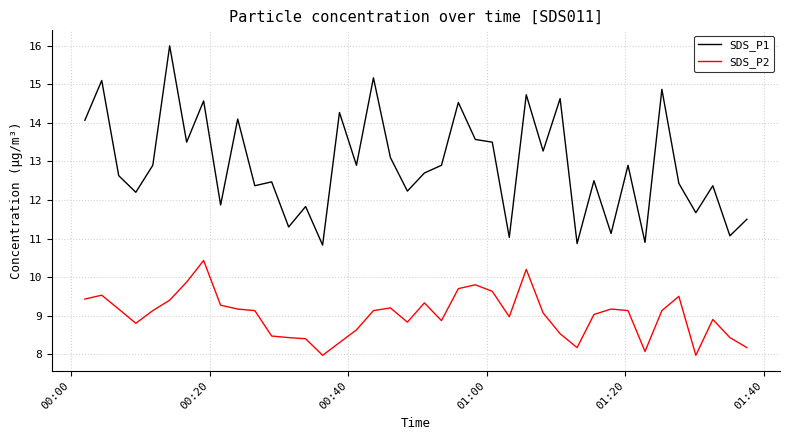

True or false: SDS_P2 and SDS_P1 intersect in this chart.

False